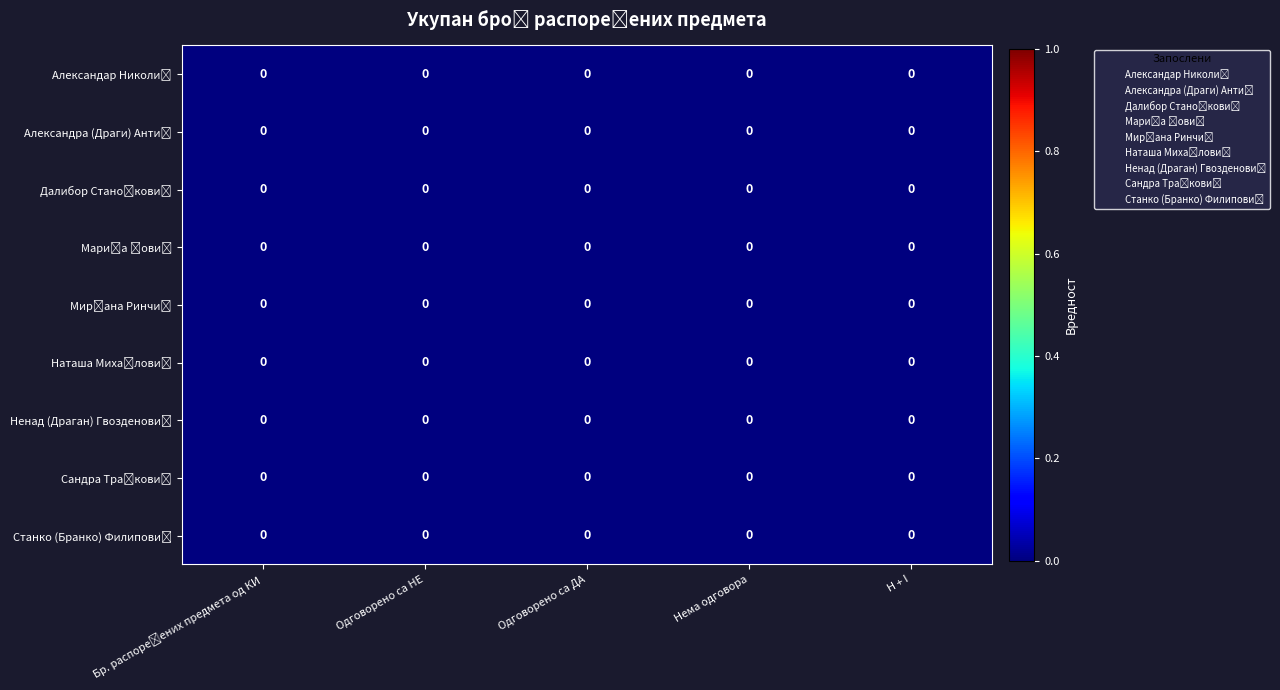

Which category has the highest value across all series?

Одговорено са ДА